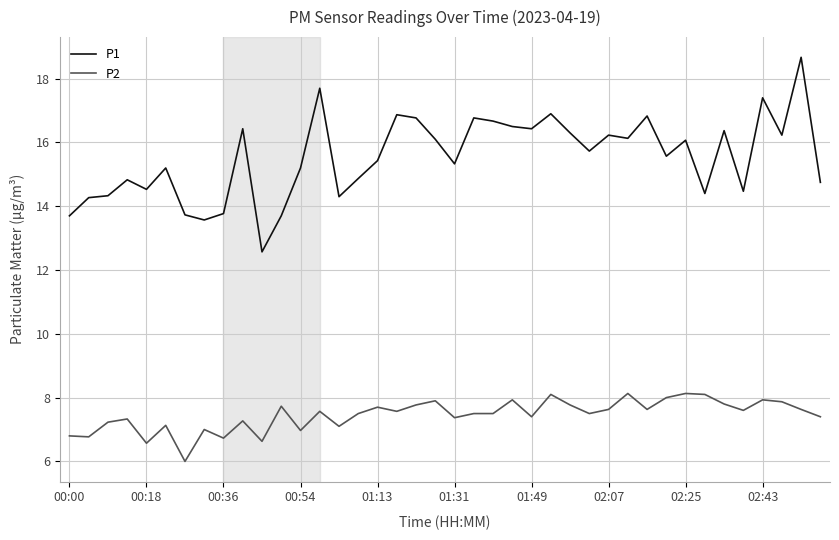

Does the chart have visible grid lines?

Yes